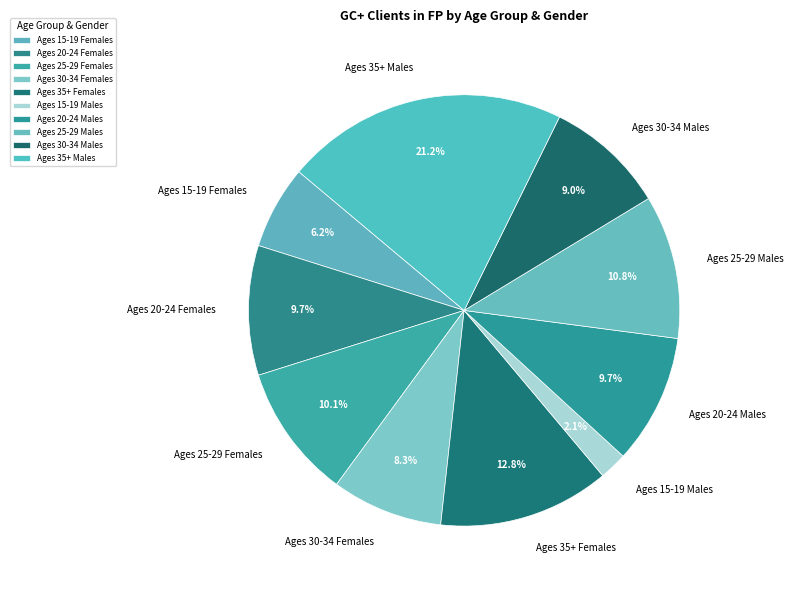

Which category has the smallest portion of the pie?

Ages 15-19 Males